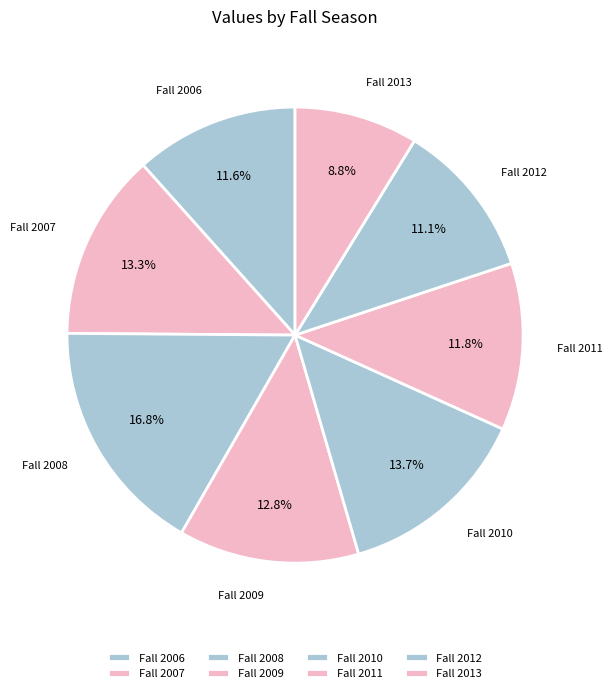

Which category has the smallest portion of the pie?

Fall 2013